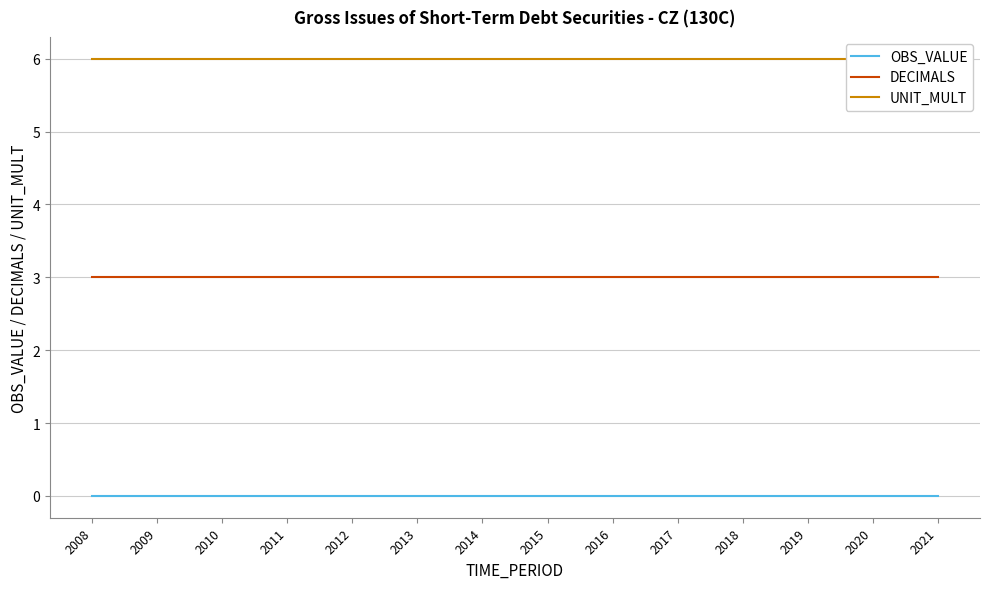

True or false: OBS_VALUE has more than 1 points higher than both neighbors.

False